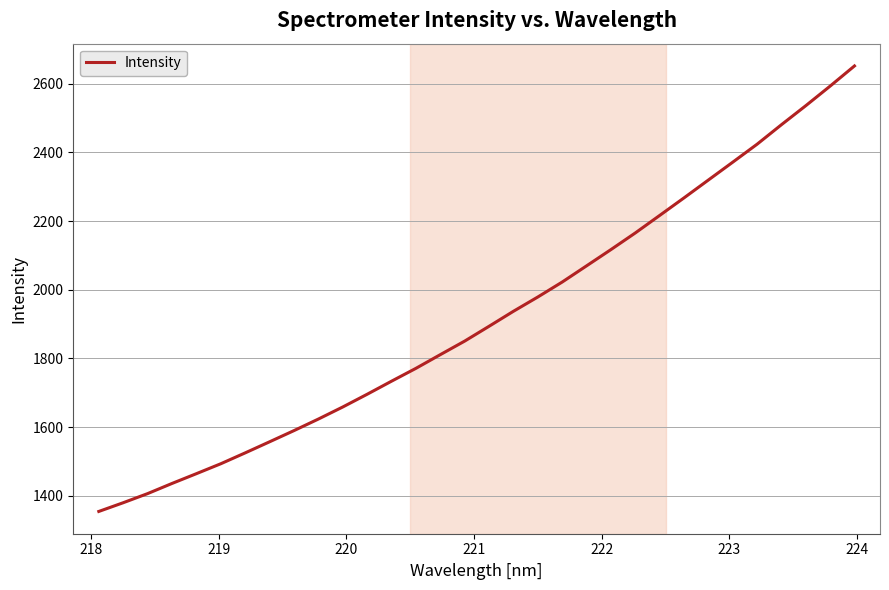

What is the average value?

1918.6